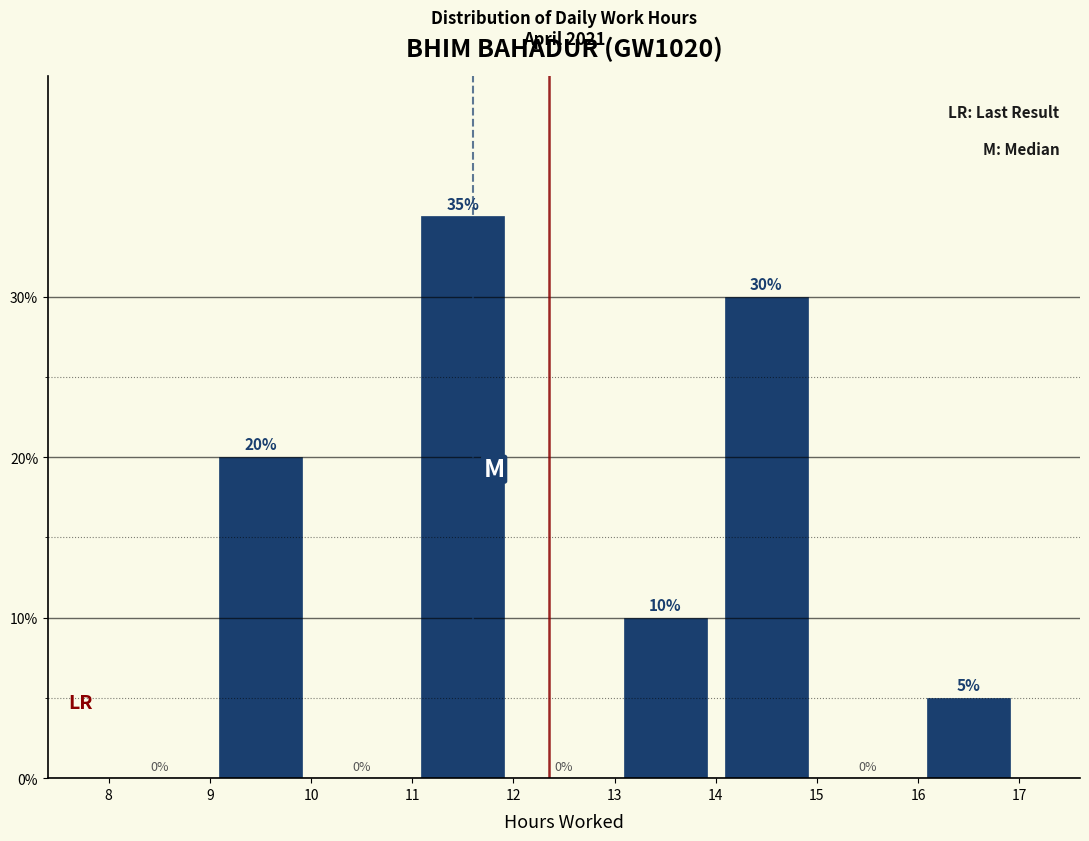

Reading left to right, list every bar in this chart as the range it spans on the x-axis followed by its height.

8 to 9: 0
9 to 10: 20
10 to 11: 0
11 to 12: 35
12 to 13: 0
13 to 14: 10
14 to 15: 30
15 to 16: 0
16 to 17: 5